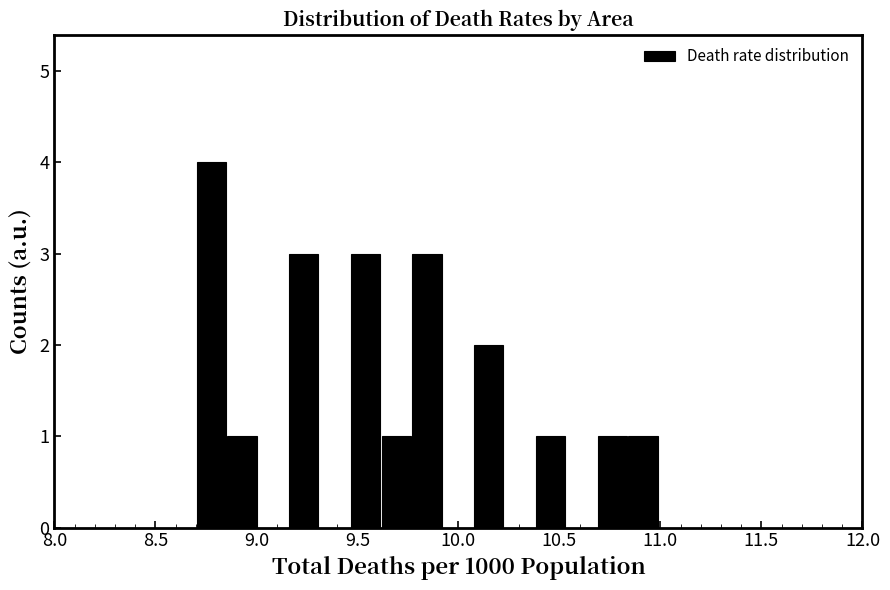

Around what value on the x-axis is the tallest bar? Give the approximate position of its centre, as read against the axis.

8.80